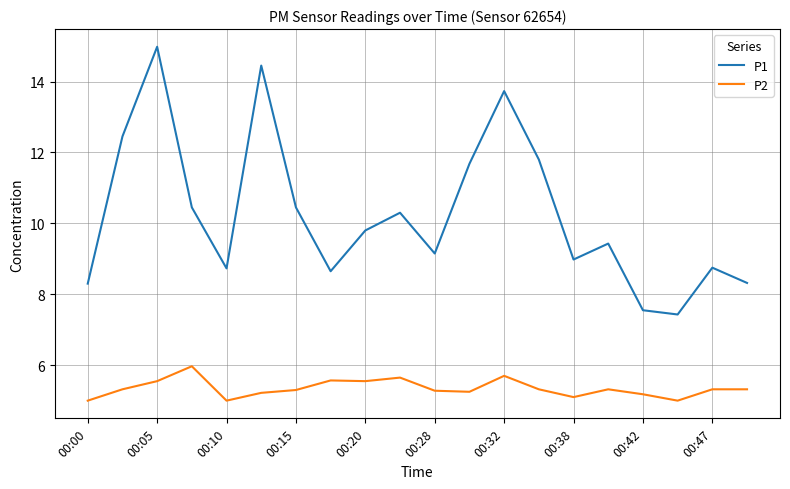

What is the highest value of the P1 series?

15.0